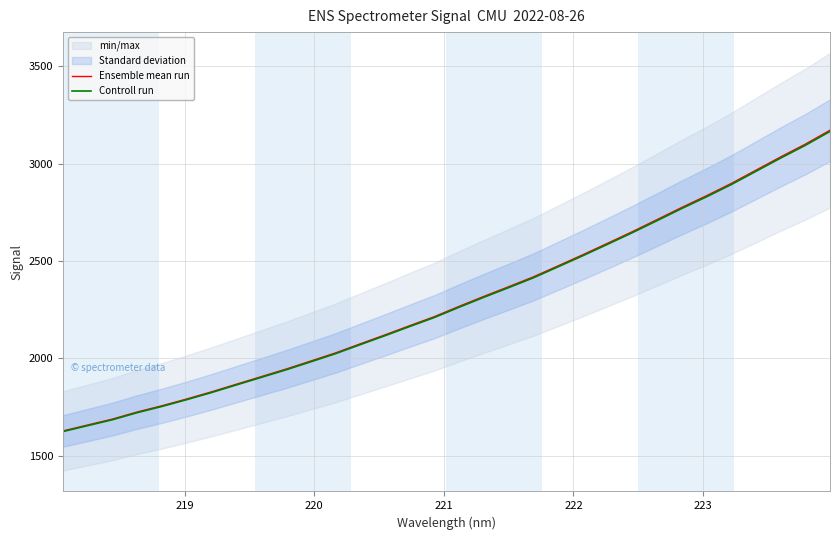

What is the highest value of the Ensemble mean run series?

3171.5